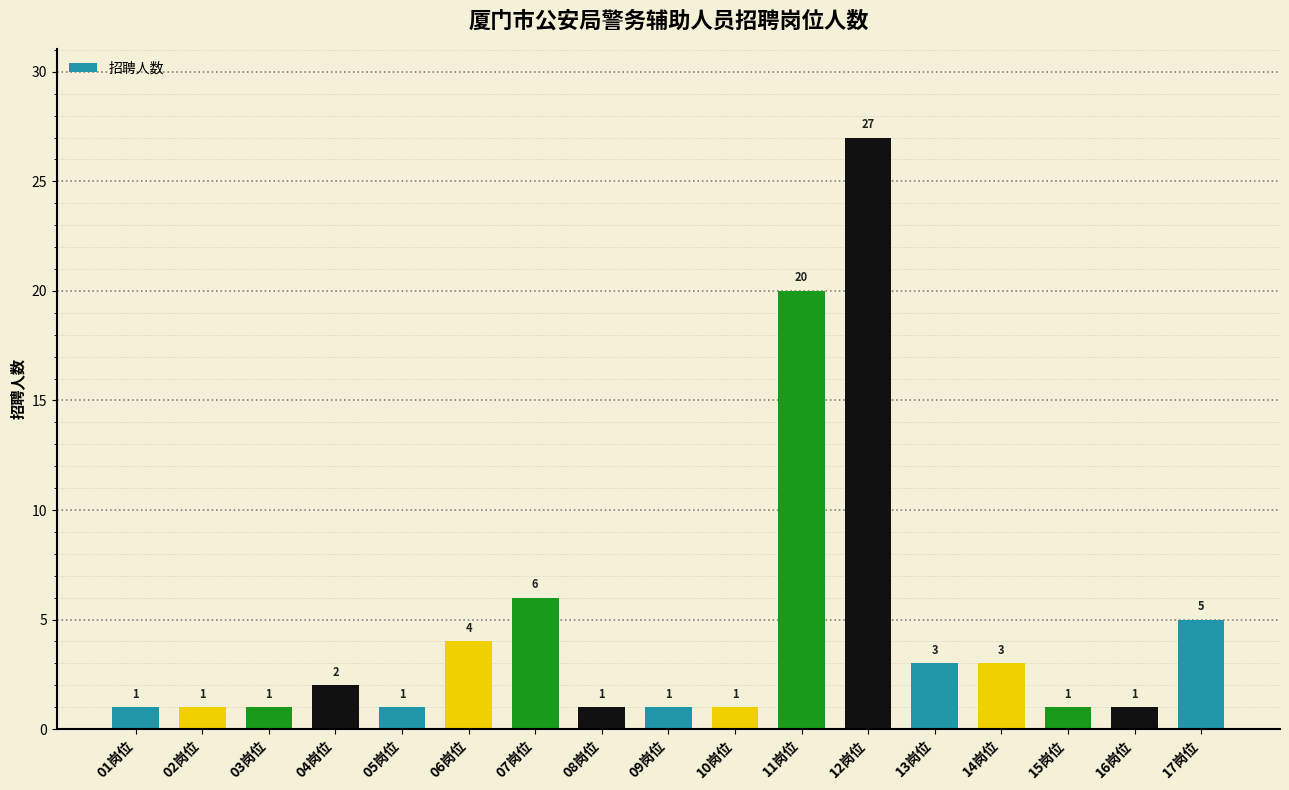

Reading left to right, what are all the values shown in this chart?

01岗位=1	02岗位=1	03岗位=1	04岗位=2	05岗位=1	06岗位=4	07岗位=6	08岗位=1	09岗位=1	10岗位=1	11岗位=20	12岗位=27	13岗位=3	14岗位=3	15岗位=1	16岗位=1	17岗位=5